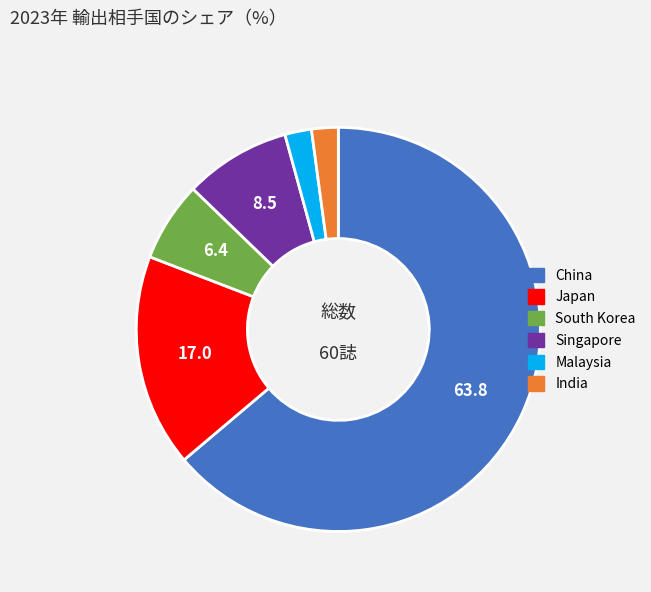

Does China represent more than half of the total?

Yes